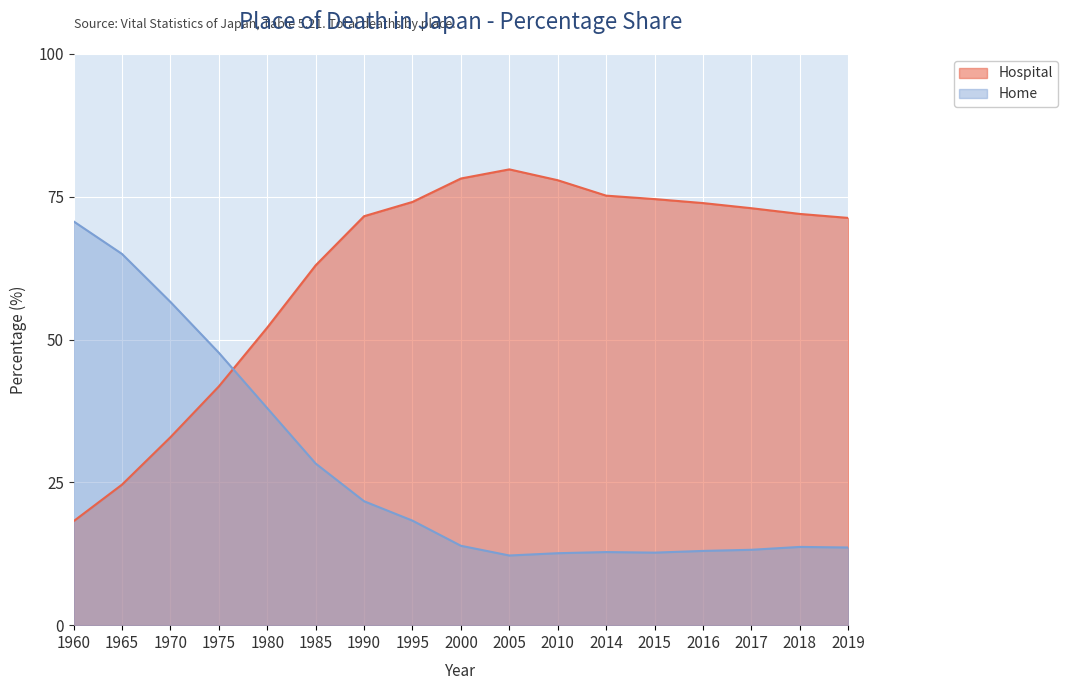

Which series changed the most between 1970 and 2005?

Hospital